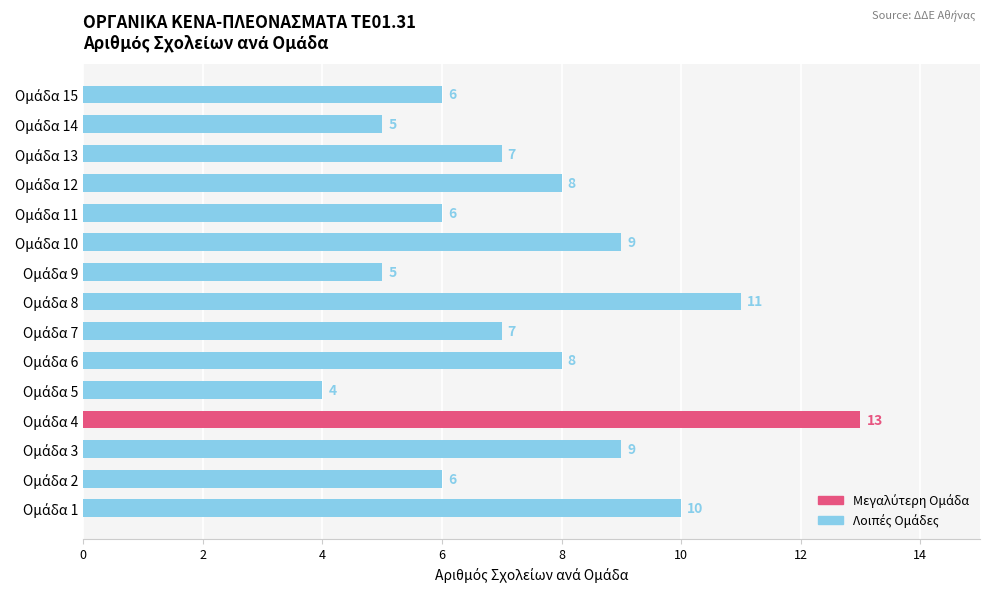

What is the maximum value shown in the chart?

13